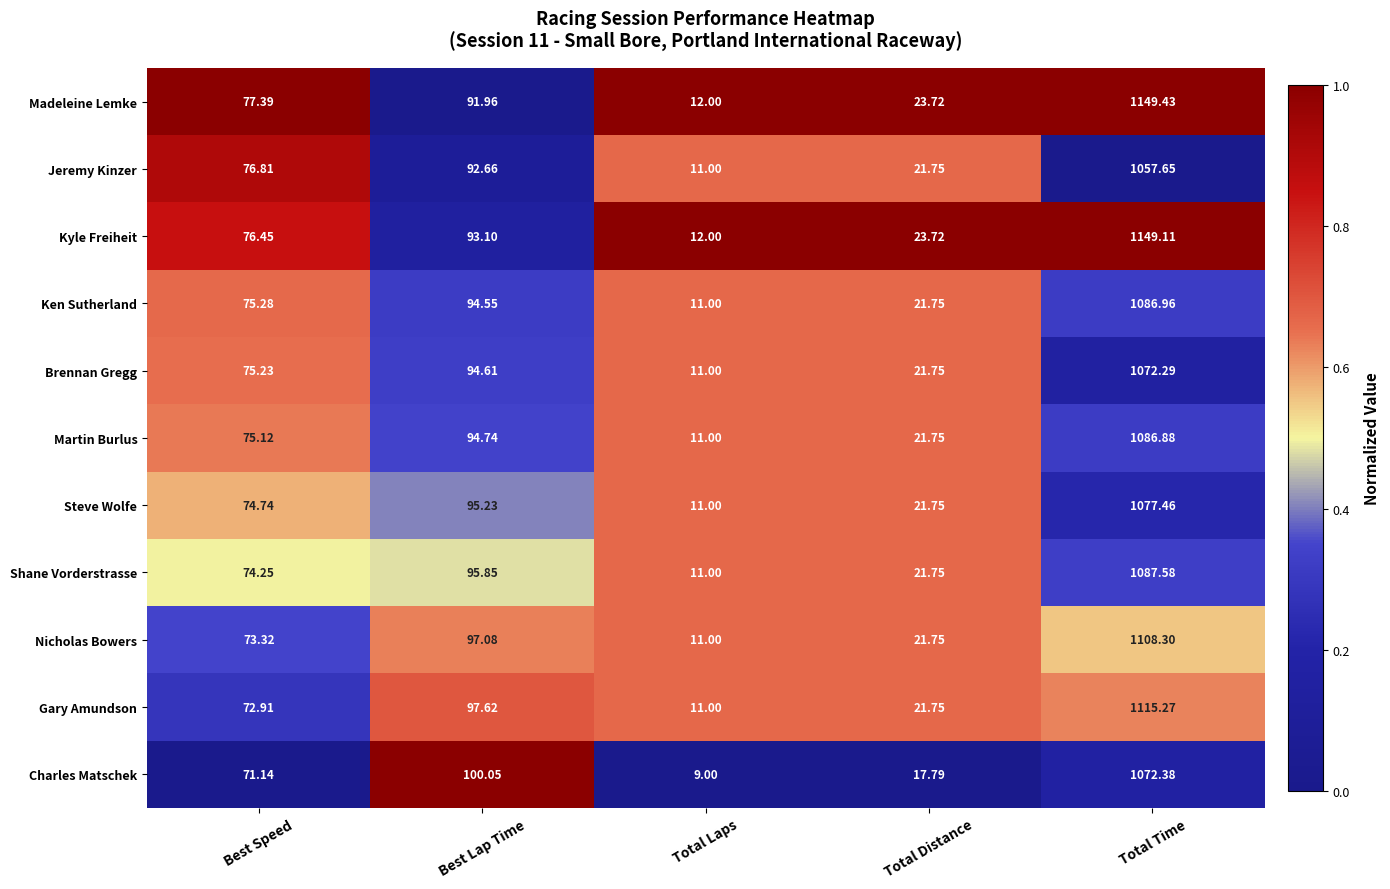

List the labels in order of Brennan Gregg value, smallest first.

Total Laps, Total Distance, Best Speed, Best Lap Time, Total Time